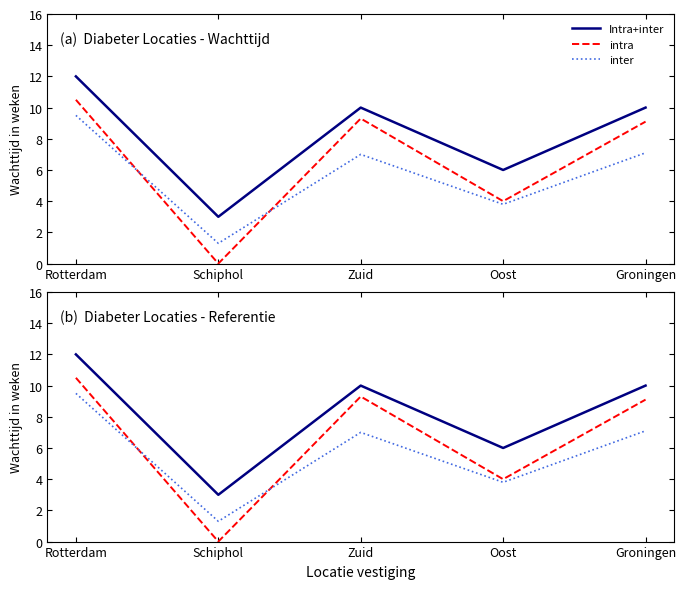

Between Oost and Schiphol, which is larger?

Oost